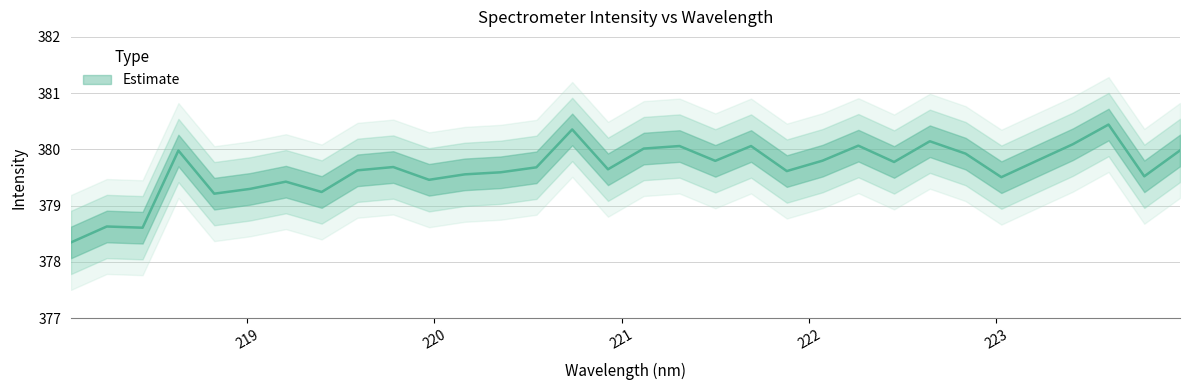

Reading left to right, transcribe all the data shown in this chart.

378.3	378.6	378.6	380.0	379.2	379.3	379.4	379.2	379.6	379.7	379.5	379.6	379.6	379.7	380.4	379.6	380.0	380.1	379.8	380.1	379.6	379.8	380.1	379.8	380.1	379.9	379.5	379.8	380.1	380.4	379.5	380.0